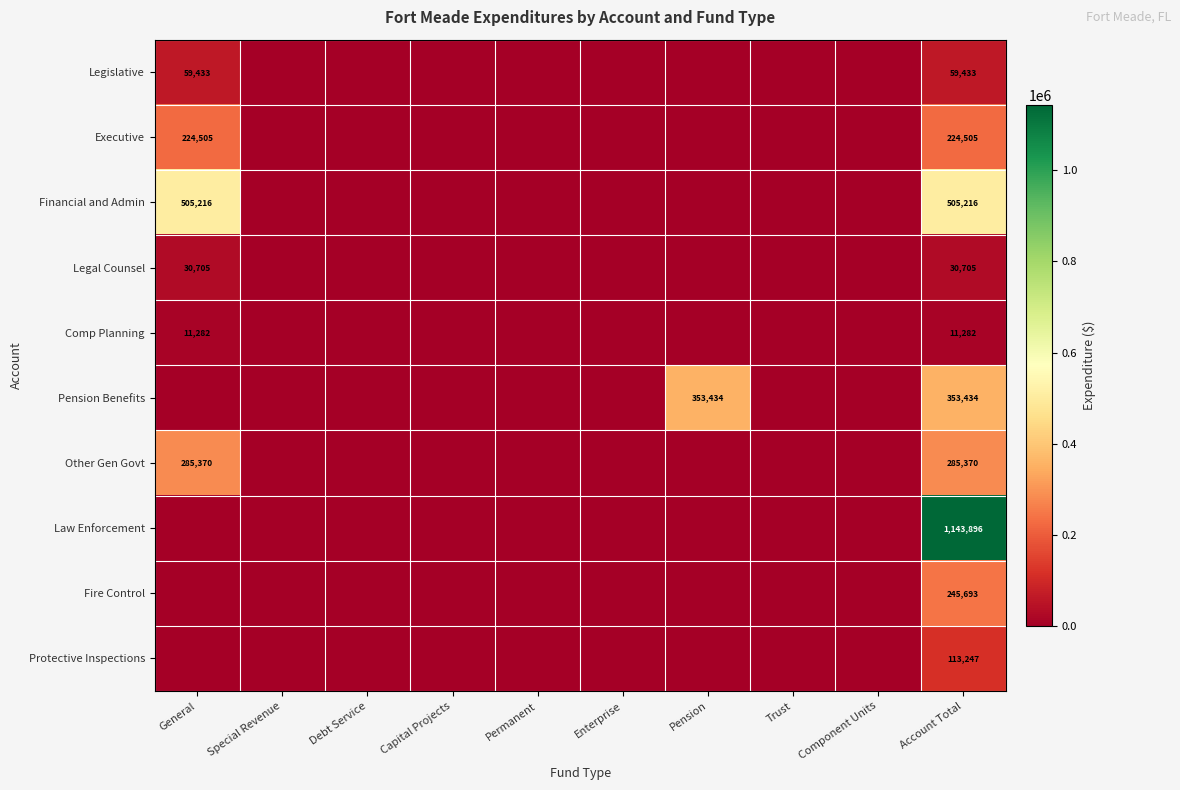

Is it true that Comp Planning equals 11282 at General?

True